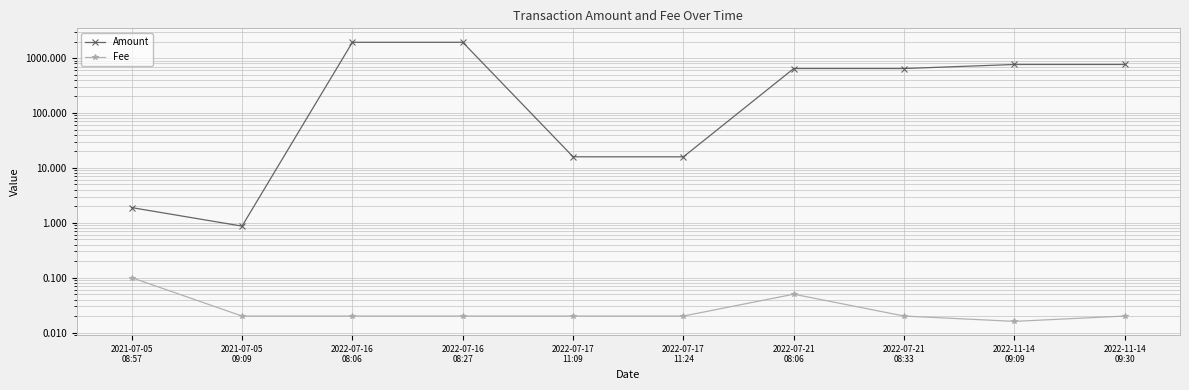

What is the spread (max minus min) of values at 2021-07-05
09:09?

0.8